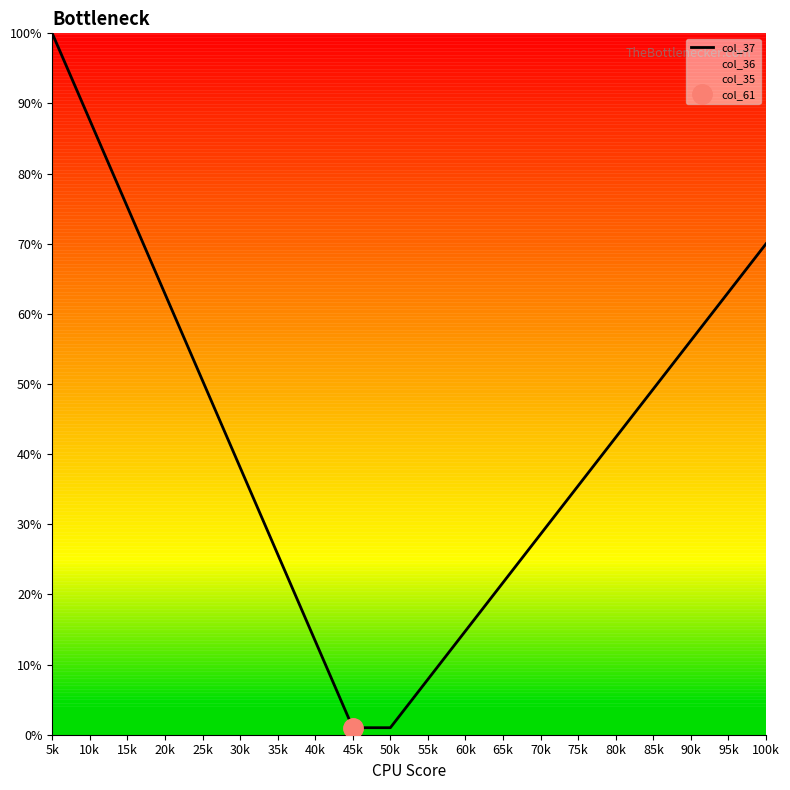

How many categories are shown in the chart?

20